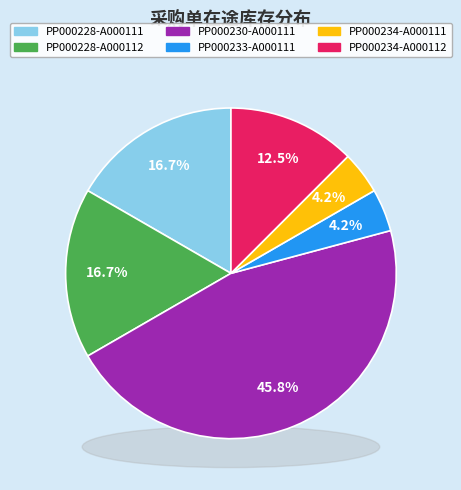

Is PP000232 the majority of the pie?

No